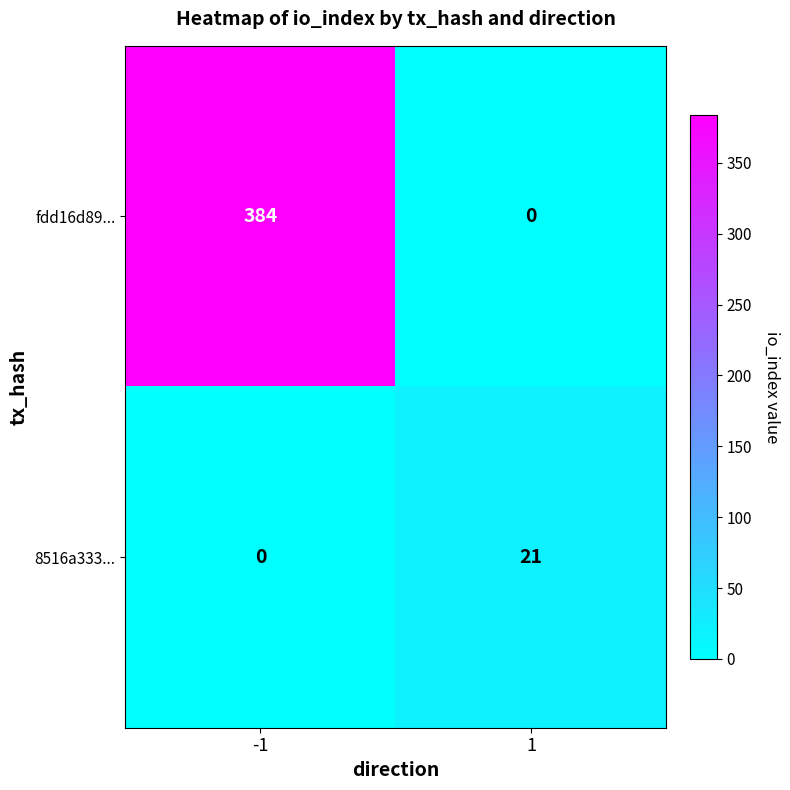

Read the fdd16d89... value at -1, to the nearest 10.

380